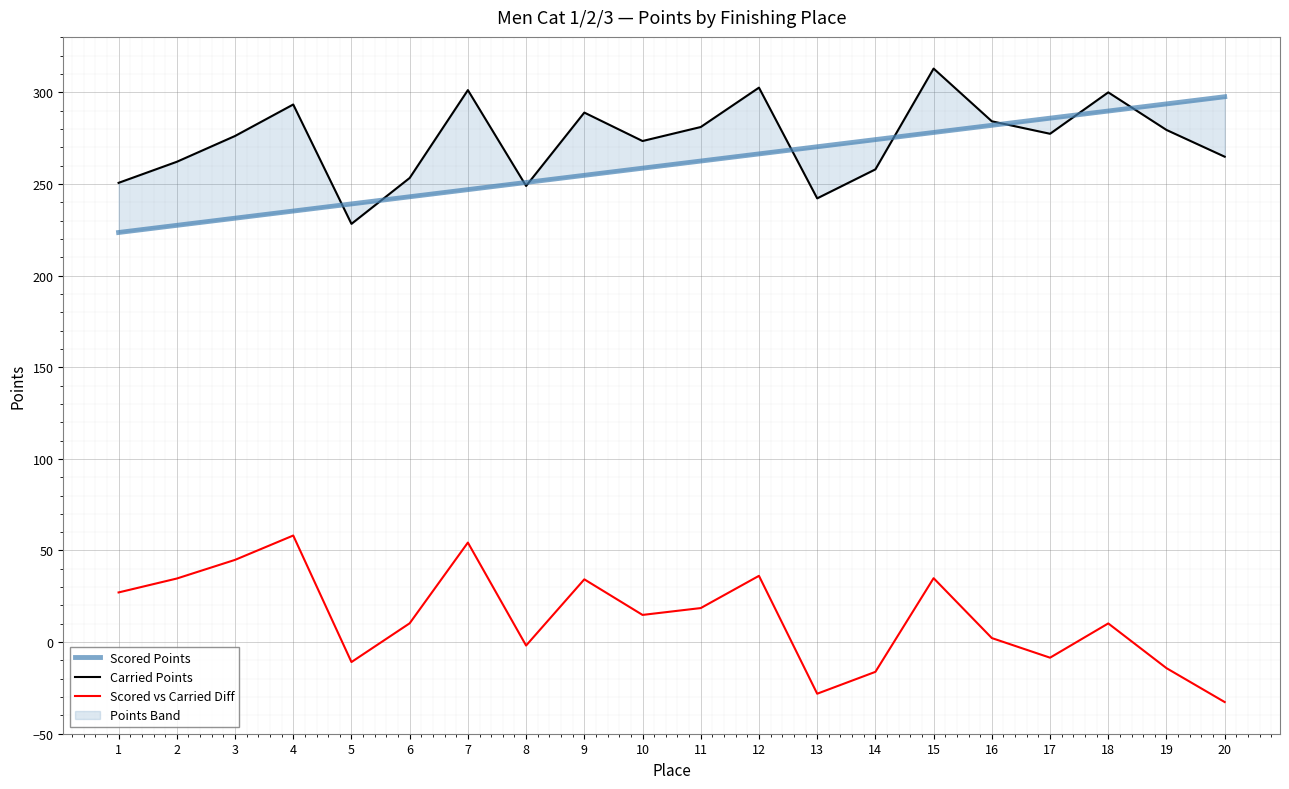

True or false: Scored Points and Carried Points intersect in this chart.

True